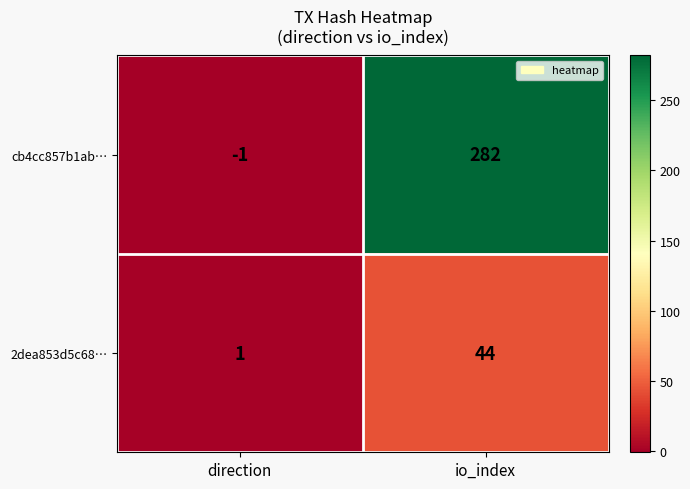

Is it true that cb4cc857b1ab… equals -1 at direction?

True